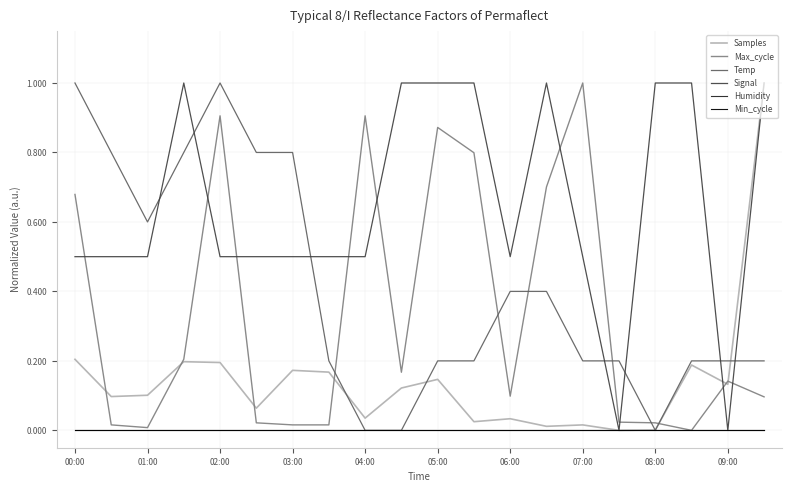

Is this an area chart (filled region under the line)?

No